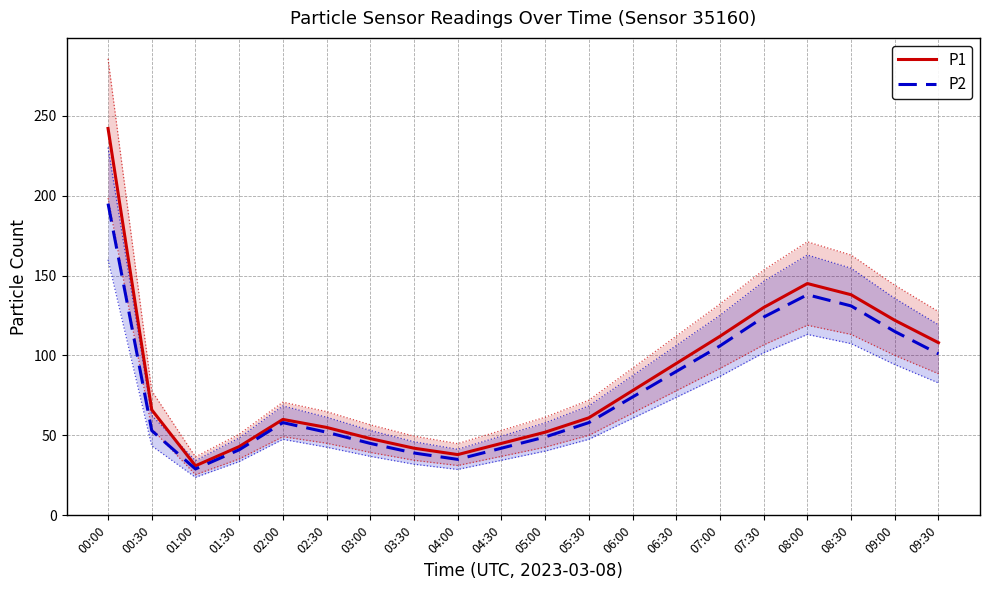

How many lines are shown in the chart?

2